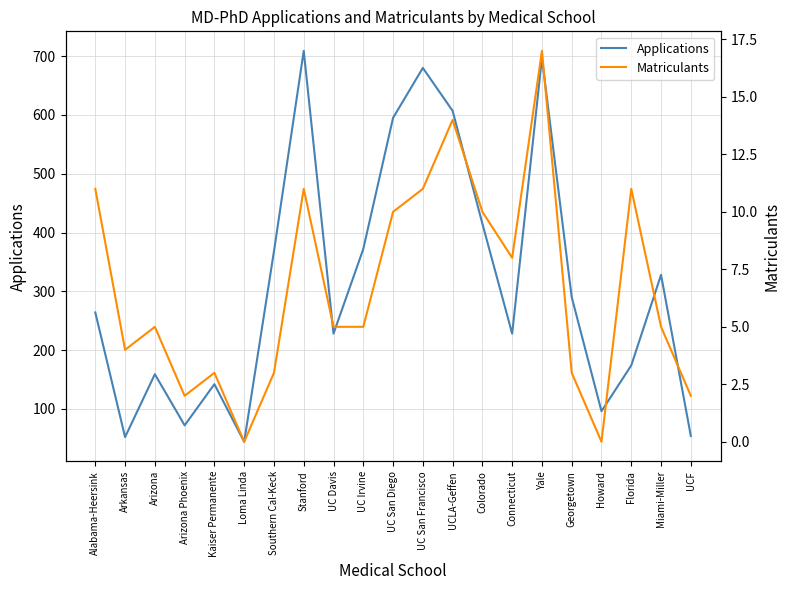

At which label is Matriculants closest to 8?

Connecticut